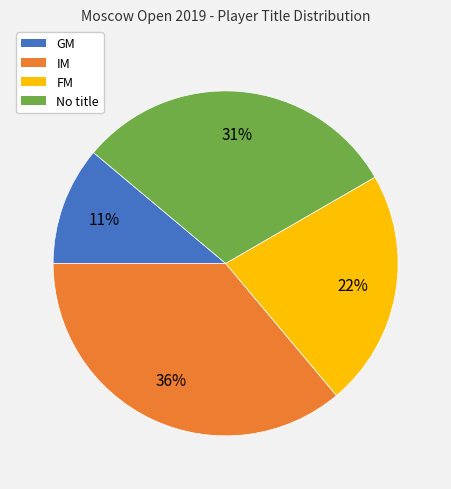

To the nearest percent, what is the difference between the largest and smallest slice percentages?

25%